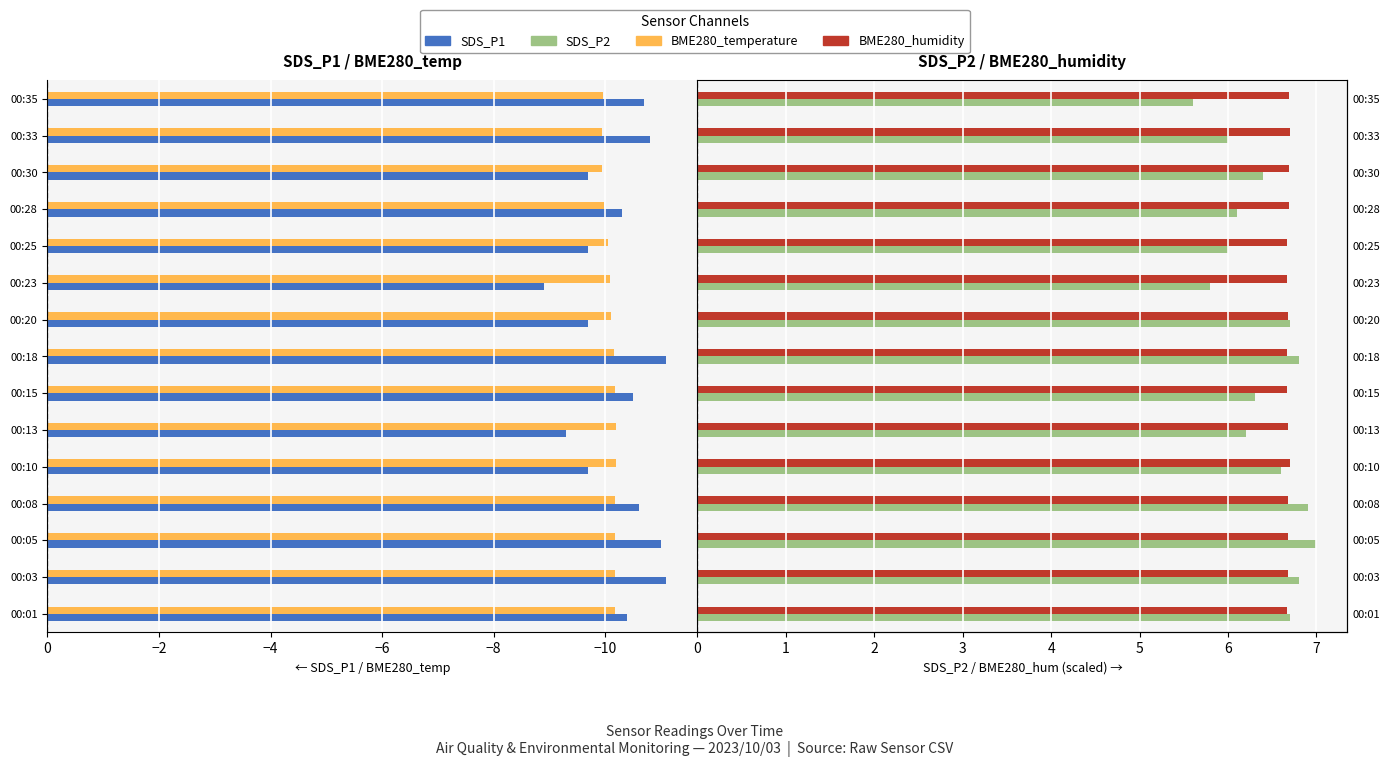

Which series changed the most between 00:01 and 00:20?

SDS_P1